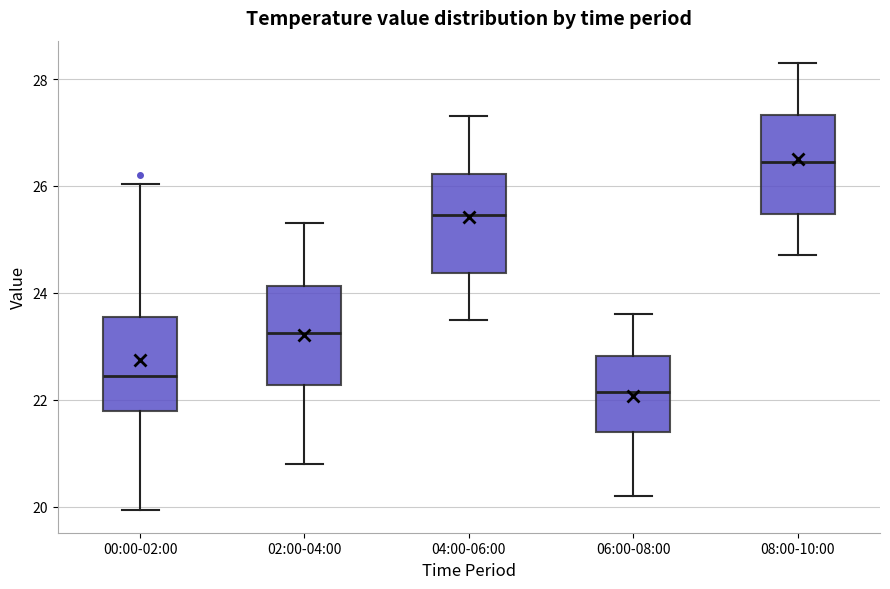

Reading left to right, transcribe this box plot: for each box, give where its median line is, the range the box spans, and where its two whiskers end, as read against the y-axis. The values are not printed on the chart, so give them approximately, as read against the axis.

00:00-02:00: median 22.4, box 21.8 to 23.6, whiskers 20.0 to 26.0
02:00-04:00: median 23.2, box 22.2 to 24.2, whiskers 20.8 to 25.4
04:00-06:00: median 25.4, box 24.4 to 26.2, whiskers 23.6 to 27.4
06:00-08:00: median 22.2, box 21.4 to 22.8, whiskers 20.2 to 23.6
08:00-10:00: median 26.4, box 25.4 to 27.4, whiskers 24.8 to 28.4